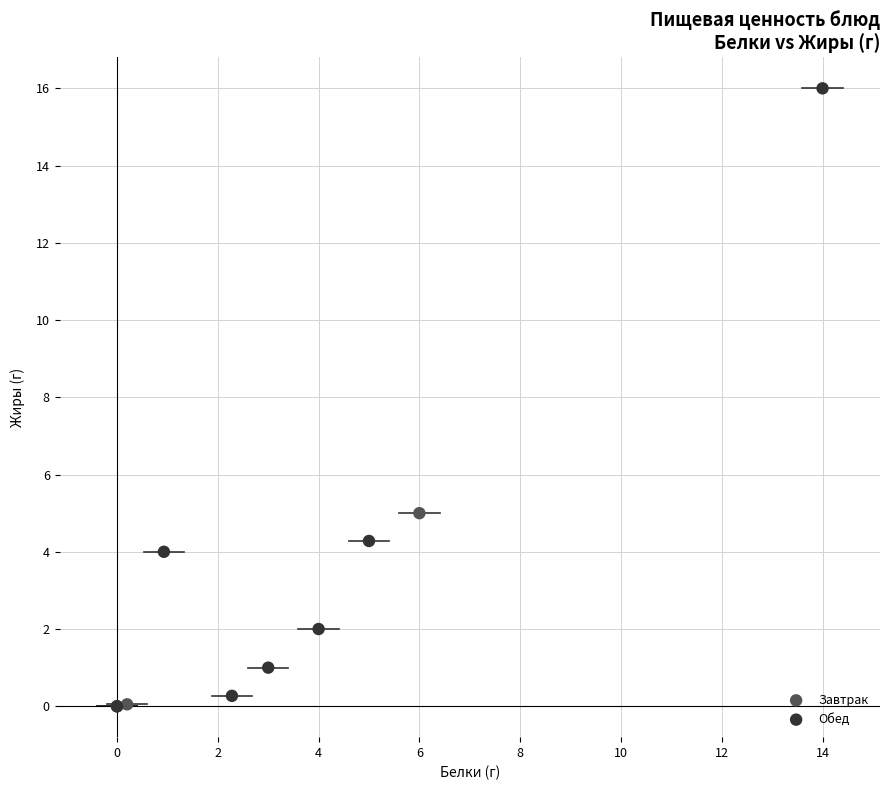

Which series has the largest Y range (max minus min)?

Обед